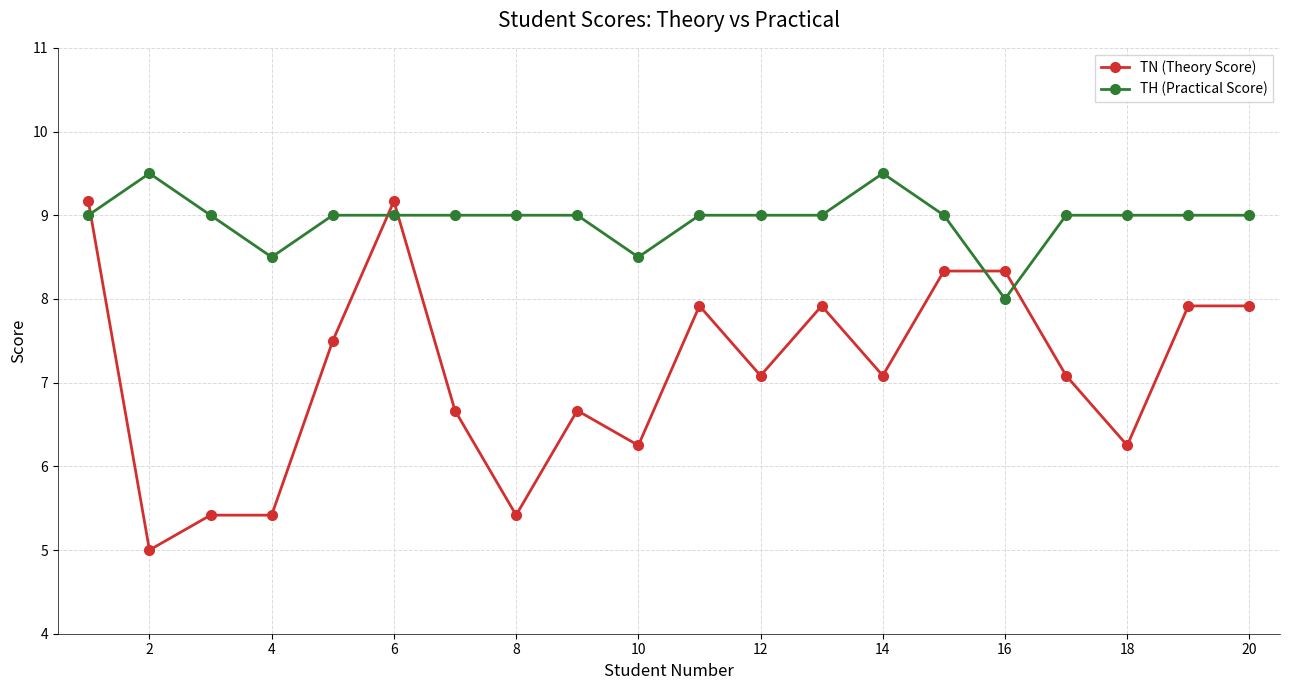

How many series are shown in this chart?

2